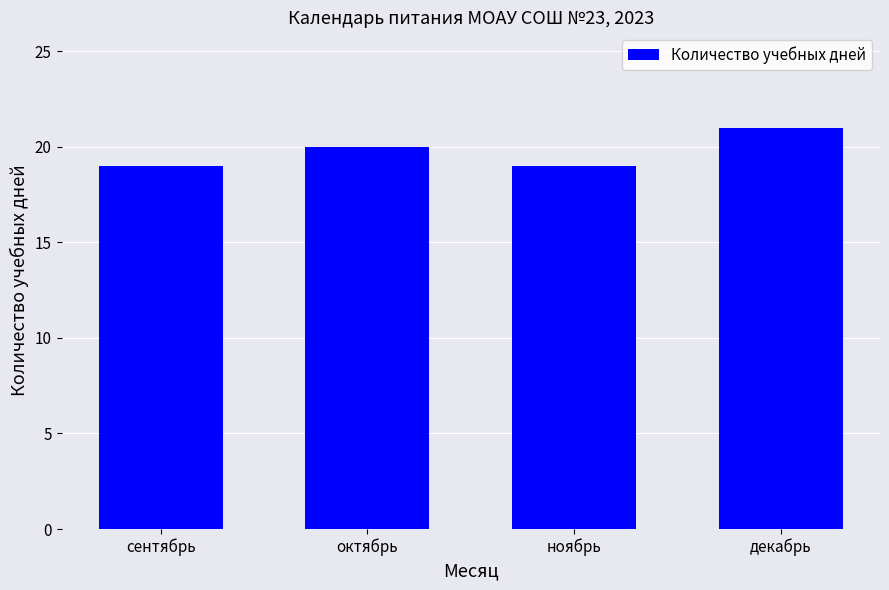

What is the greatest value displayed?

21